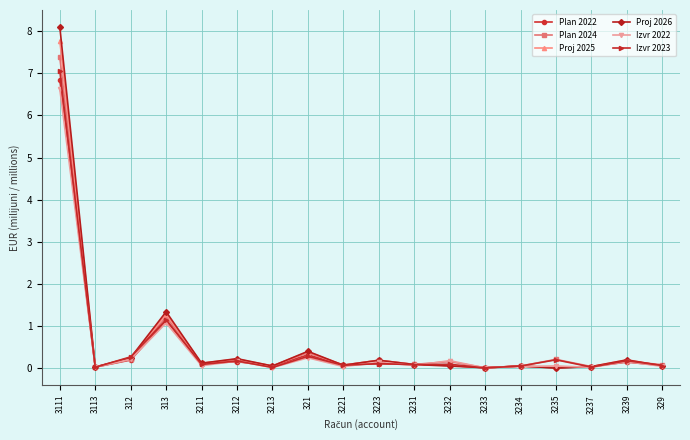

True or false: Plan 2024 has a value of 0.2 at 3232.

True